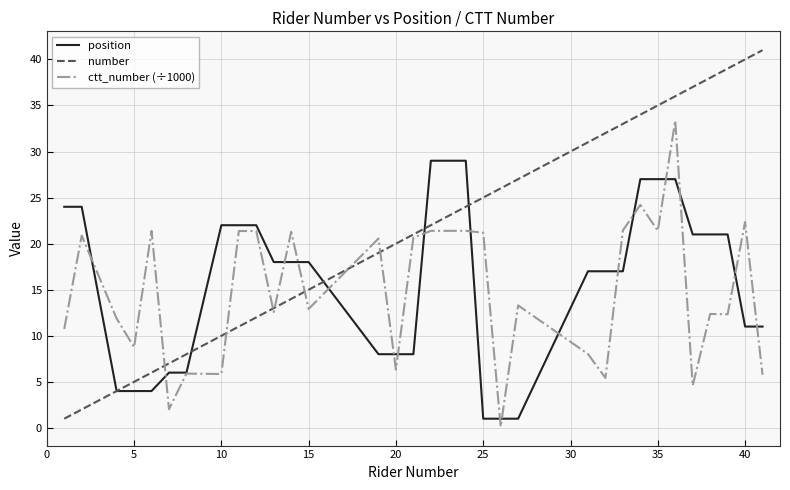

What is the lowest value of the number series?

1.0